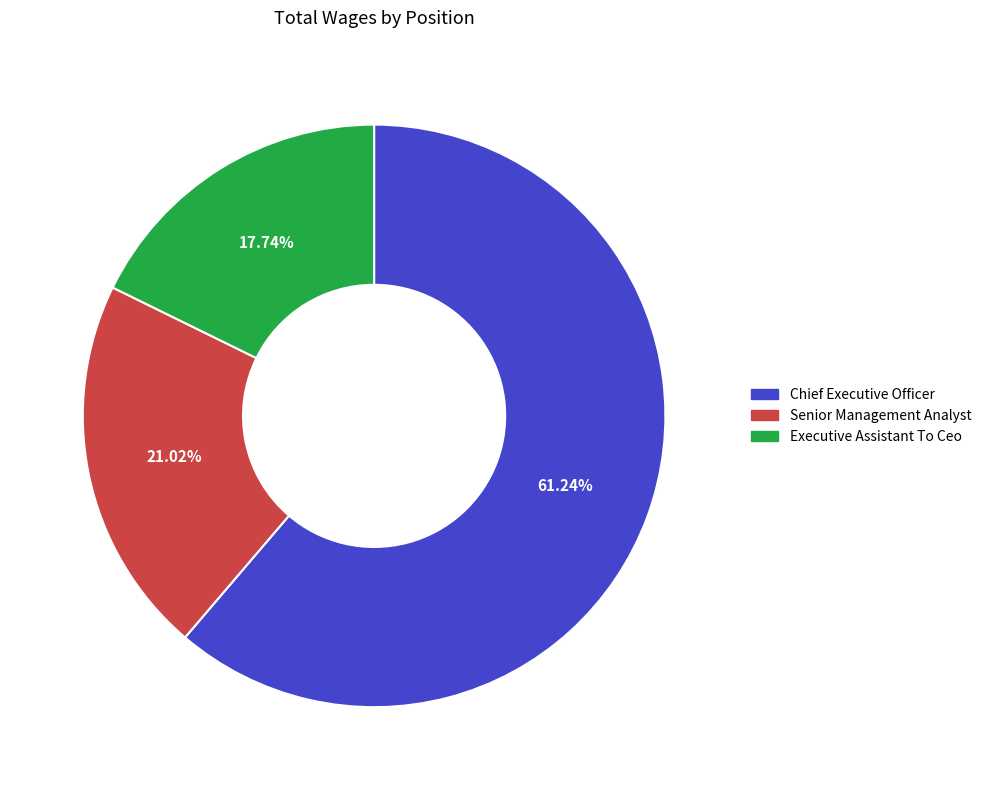

How many segments does this pie chart have?

3